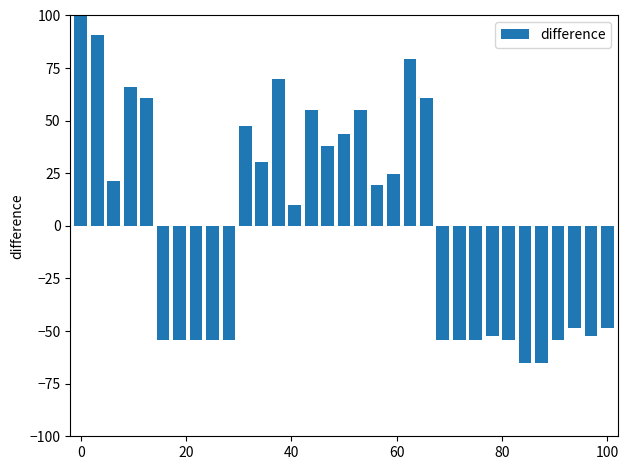

What is the minimum value shown in the chart?

-65.3